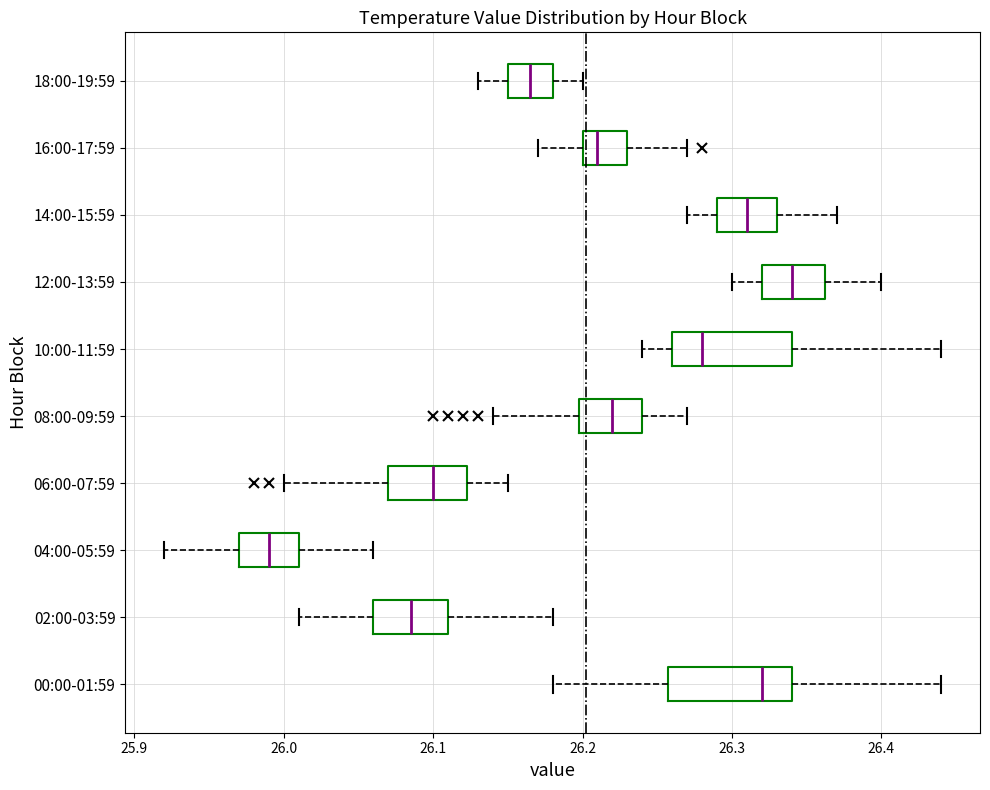

Reading bottom to top, read every box against the x-axis: the position of its median line, the range the box covers, and the ends of its whiskers. The values are not printed on the chart, so give them approximately, as read against the axis.

00:00-01:59: median 26.32, box 26.26 to 26.34, whiskers 26.18 to 26.44
02:00-03:59: median 26.09, box 26.06 to 26.11, whiskers 26.01 to 26.18
04:00-05:59: median 25.99, box 25.97 to 26.01, whiskers 25.92 to 26.06
06:00-07:59: median 26.10, box 26.07 to 26.12, whiskers 26.00 to 26.15
08:00-09:59: median 26.22, box 26.20 to 26.24, whiskers 26.14 to 26.27
10:00-11:59: median 26.28, box 26.26 to 26.34, whiskers 26.24 to 26.44
12:00-13:59: median 26.34, box 26.32 to 26.36, whiskers 26.30 to 26.40
14:00-15:59: median 26.31, box 26.29 to 26.33, whiskers 26.27 to 26.37
16:00-17:59: median 26.21, box 26.20 to 26.23, whiskers 26.17 to 26.27
18:00-19:59: median 26.17, box 26.15 to 26.18, whiskers 26.13 to 26.20